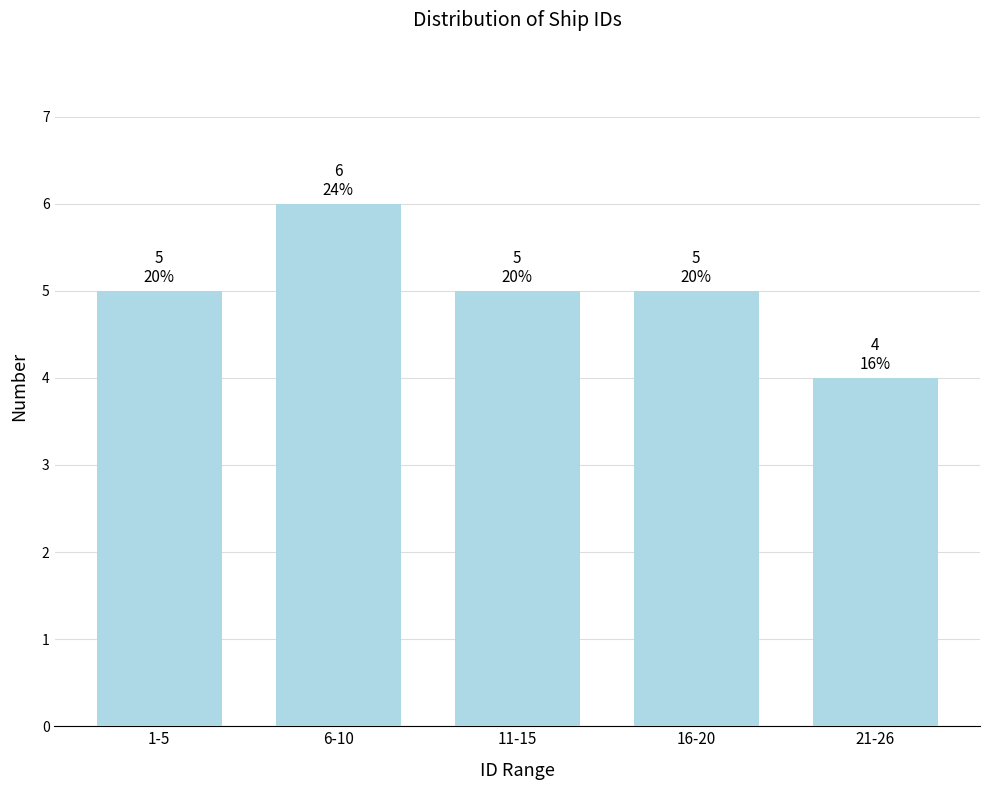

Reading right to left, transcribe all the data shown in this chart.

4	5	5	6	5